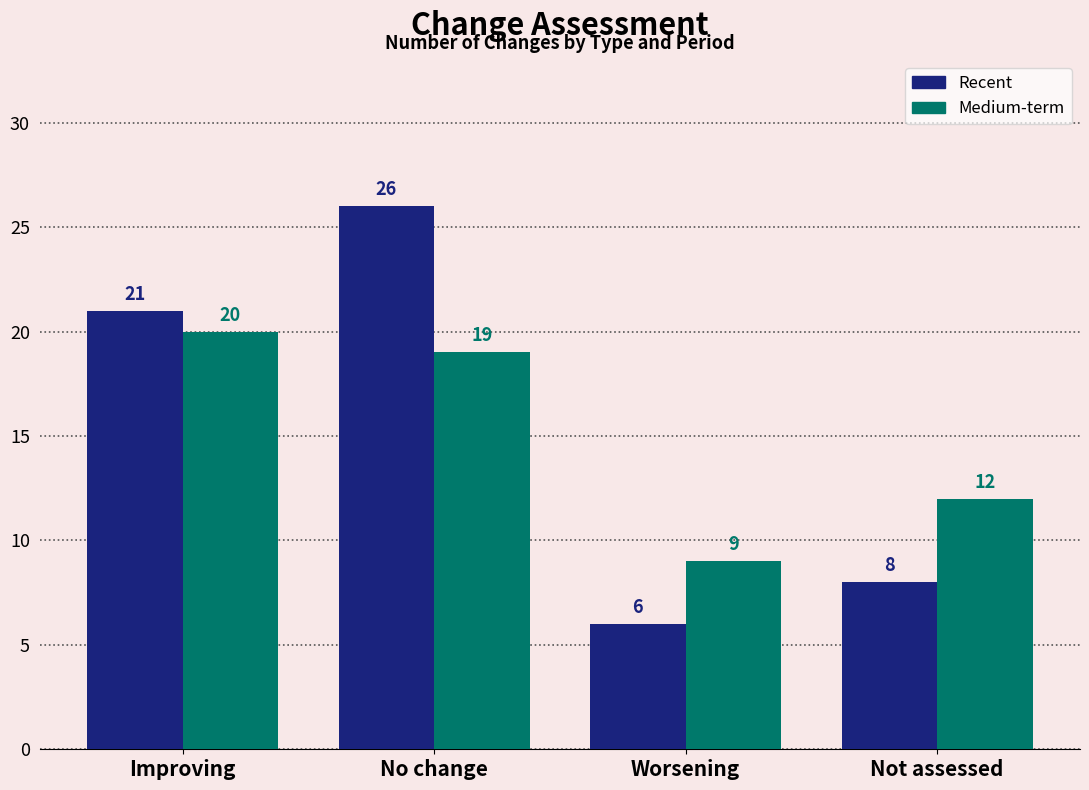

Where is Recent nearest to the value 16?

Improving